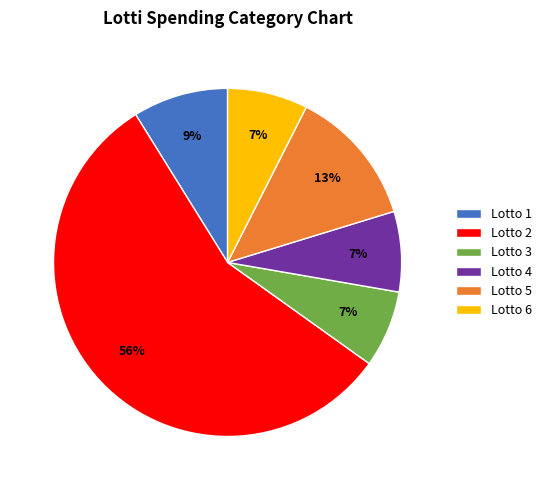

Is the sum of Lotto 5 and Lotto 4 greater than half?

No